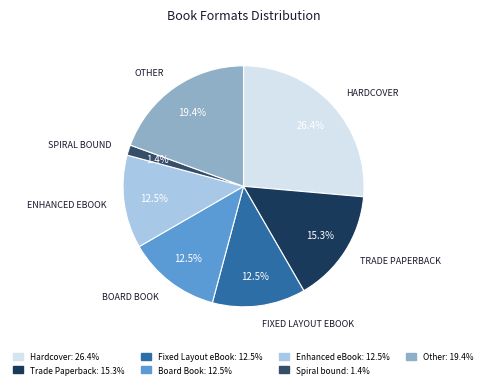

Combined, what portion of the pie is Fixed Layout eBook and Board Book?

25.0%